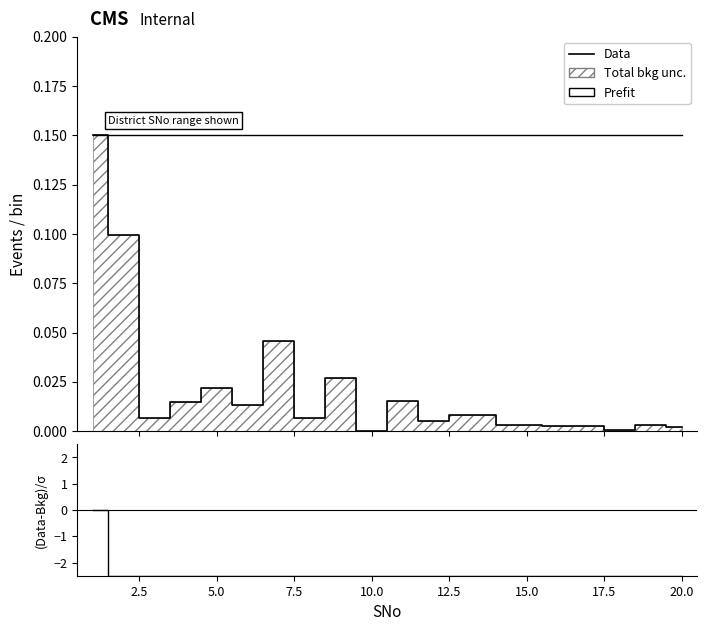

Does the chart have visible grid lines?

No